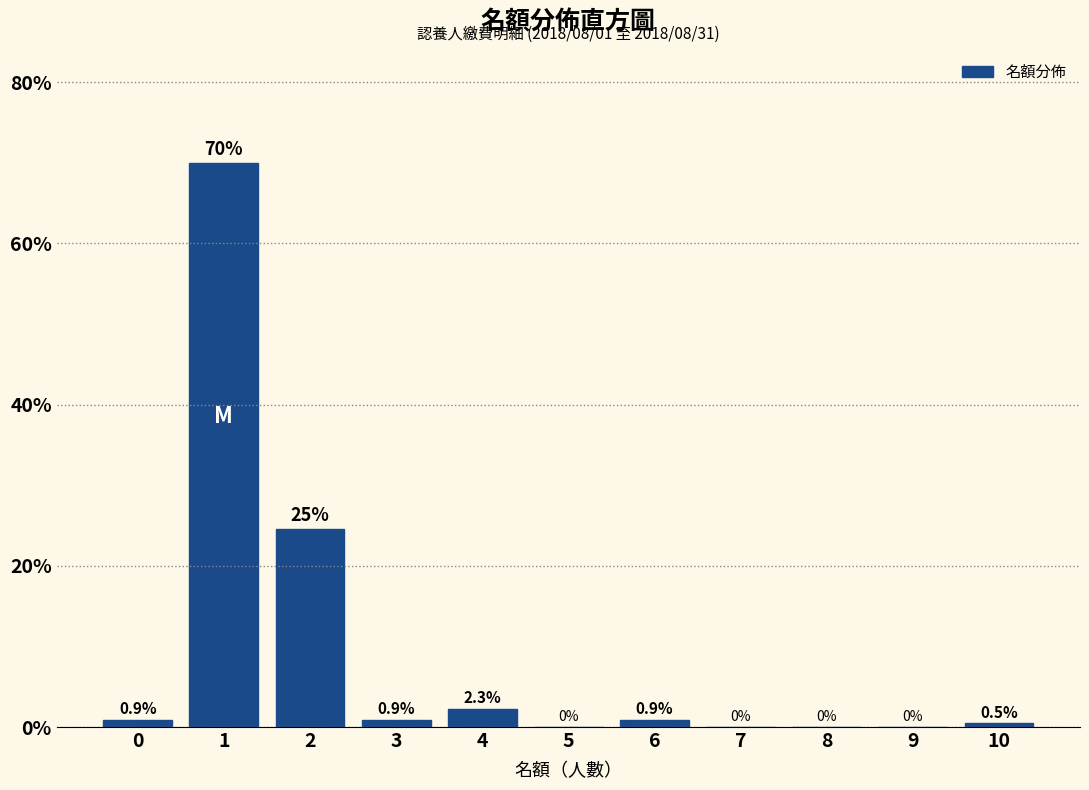

Reading left to right, extract all data points from this chart.

0=0.9	1=70.0	2=24.5	3=0.9	4=2.3	5=0.0	6=0.9	7=0.0	8=0.0	9=0.0	10=0.5